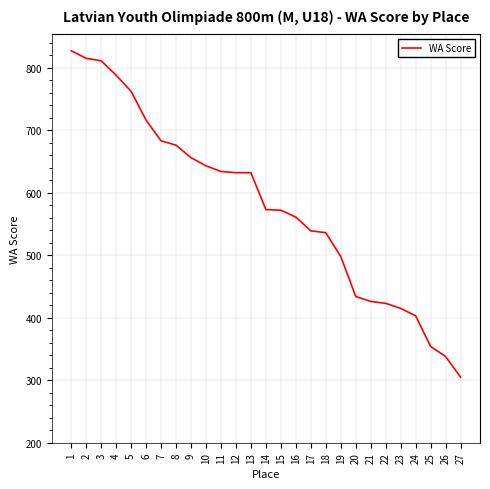

Does the chart have visible grid lines?

Yes